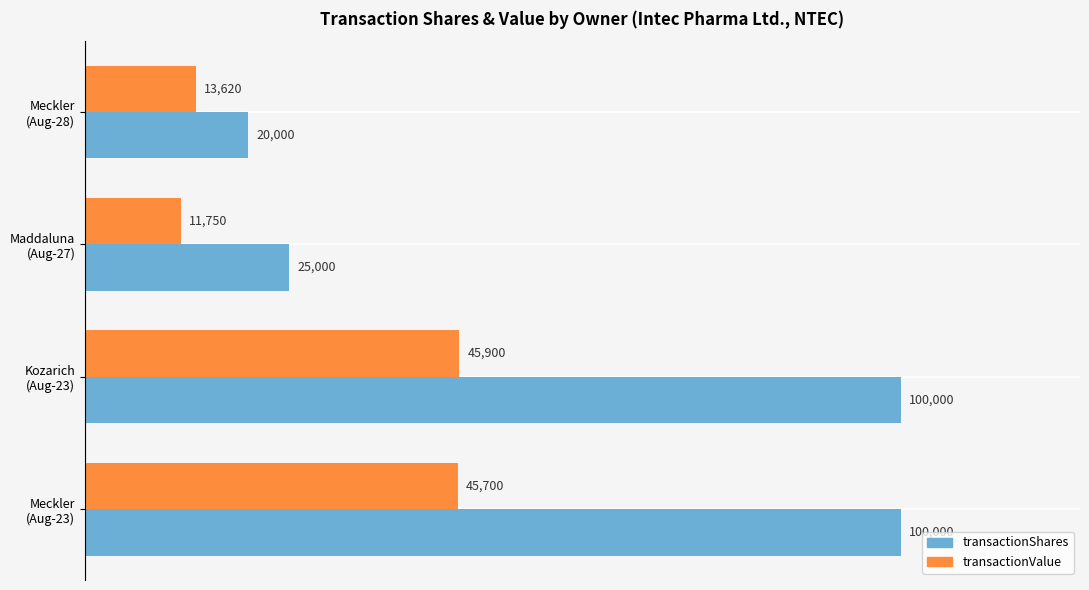

Which series has the largest total across all categories?

transactionShares